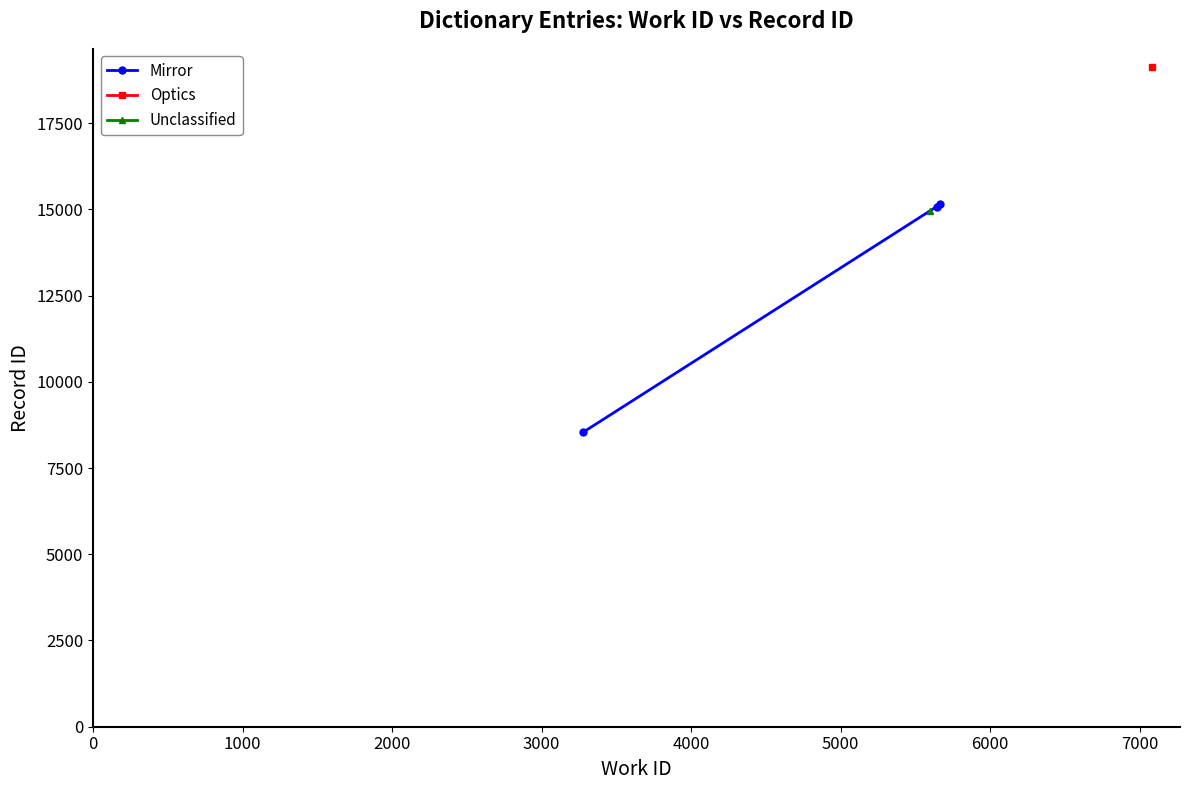

What is the value of the 1st point from the left?

8539